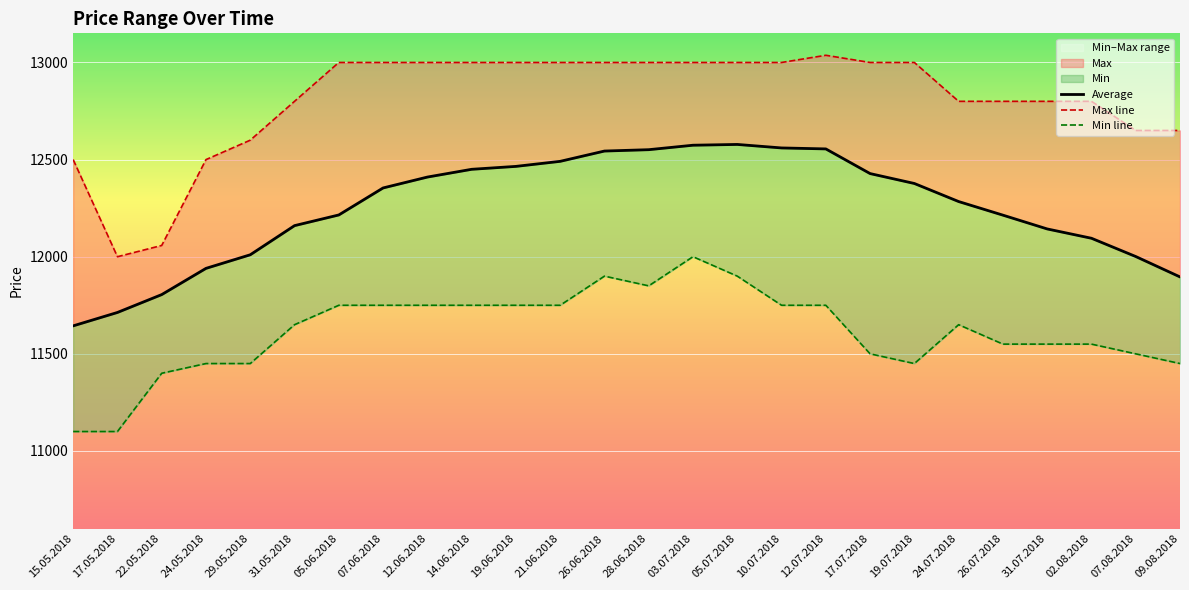

Rank the series by their maximum value, from highest to lowest.

Max line, Average, Min line